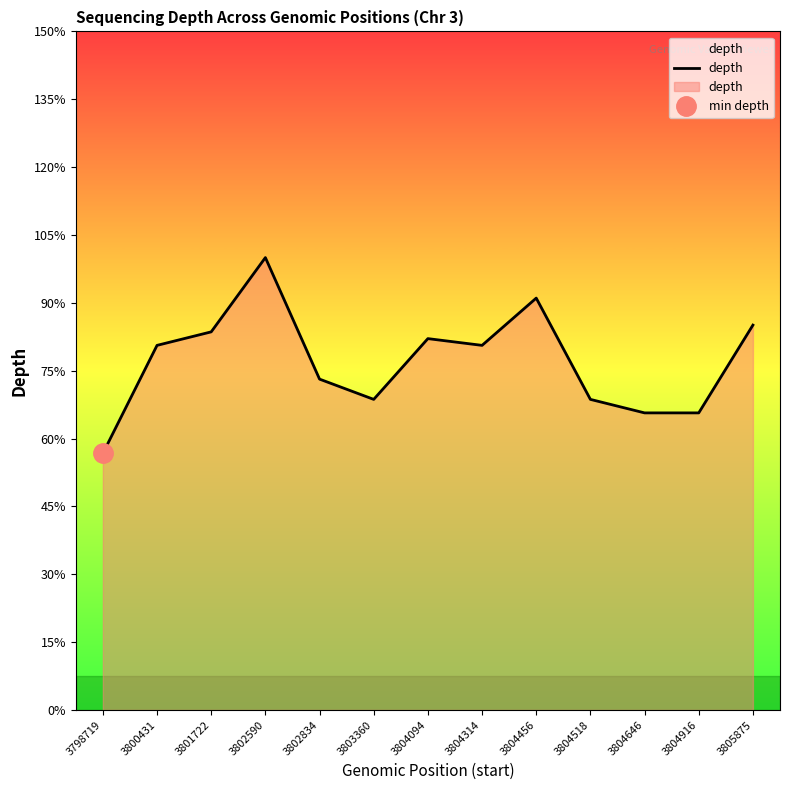

Is it true that the value at 3803360 is 22?

False